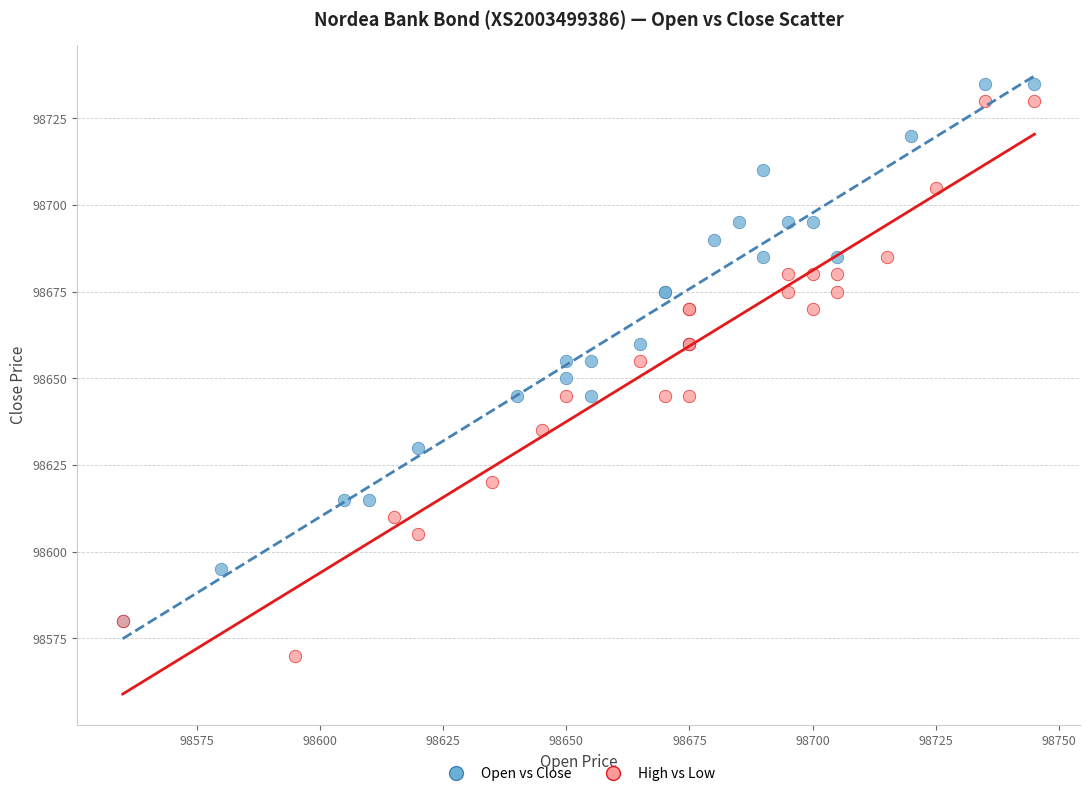

Which series has the largest Y range (max minus min)?

High vs Low